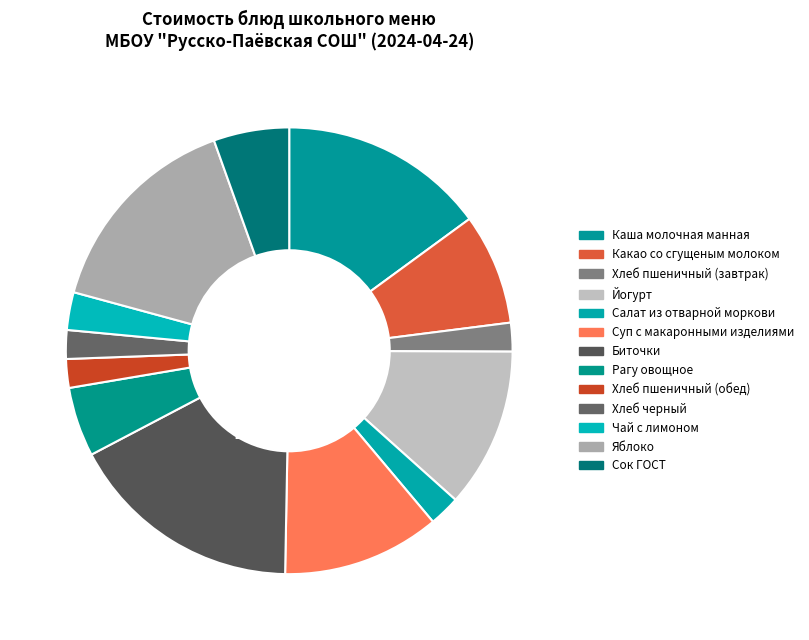

How many segments does this pie chart have?

13